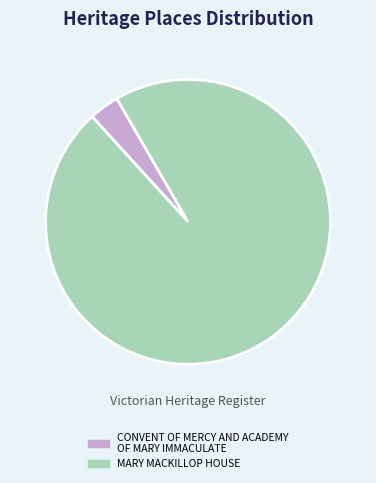

Is the sum of MARY MACKILLOP HOUSE and CONVENT OF MERCY AND ACADEMY OF MARY IMMACULATE greater than half?

Yes